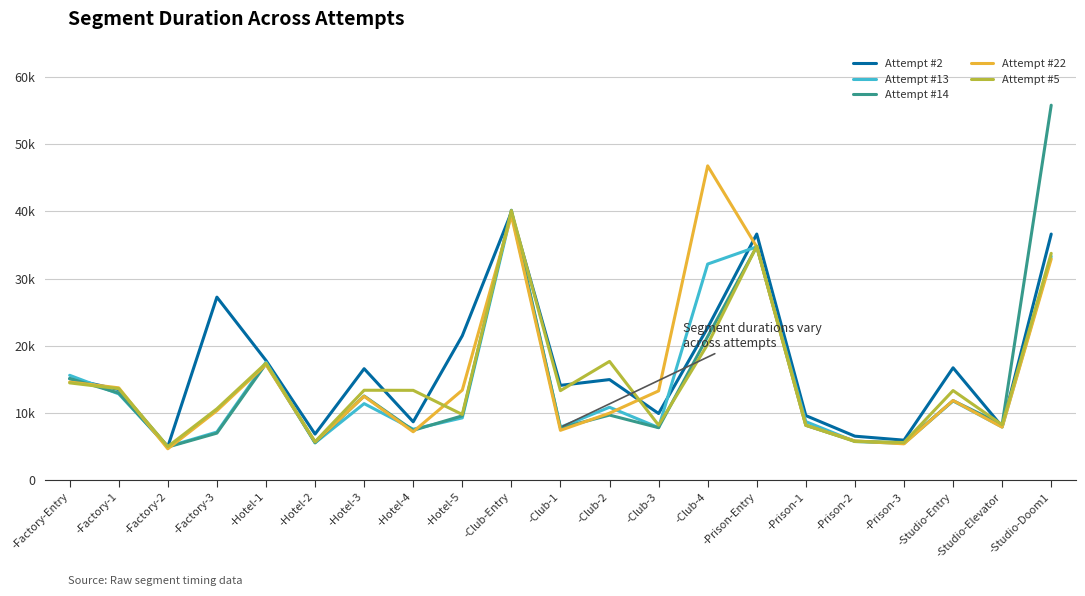

What is the total value across all series at -Prison-2?

29552